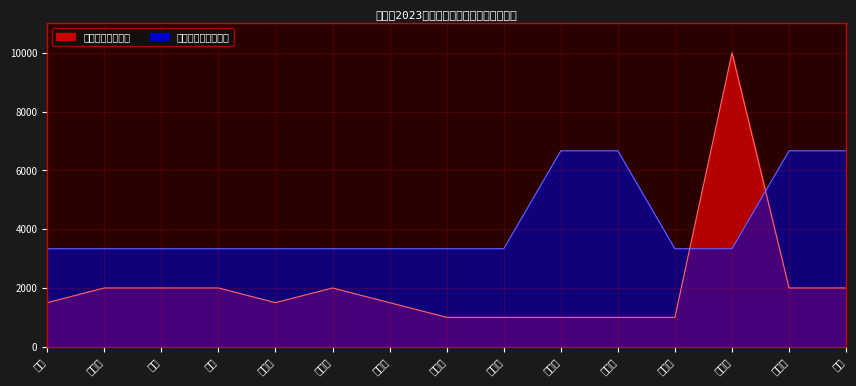

The 户救助金额（元） series shows 1000.0 at 伽永清. True or false?

True